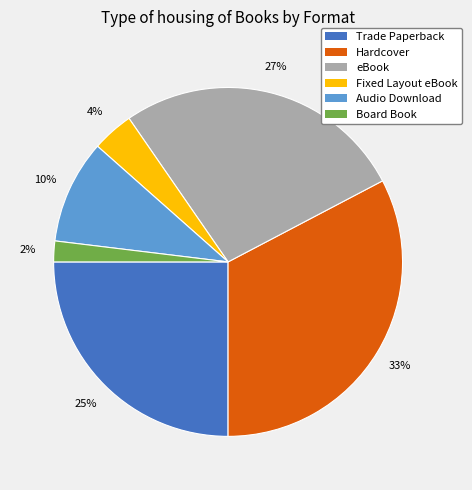

True or false: Audio Download accounts for 10% of the total.

True